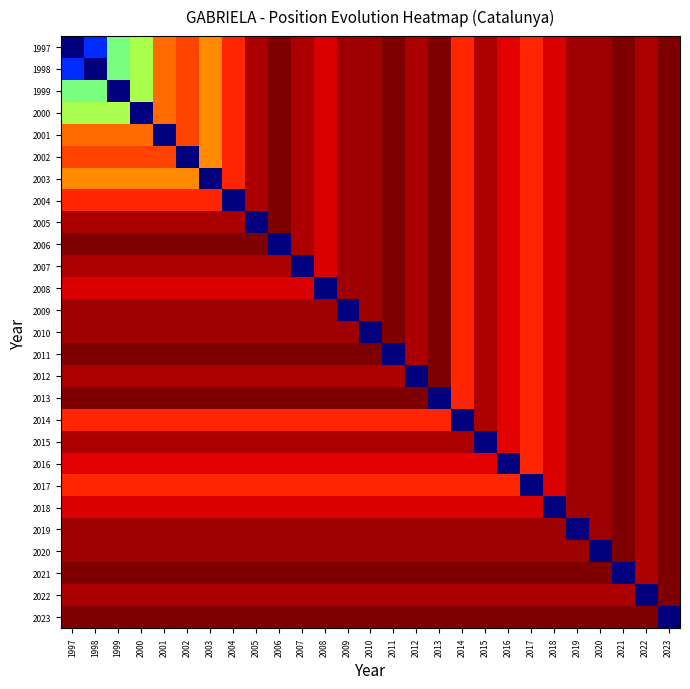

List the series in order of their peak value, highest first.

1997, 1998, 1999, 2000, 2001, 2002, 2003, 2004, 2005, 2006, 2007, 2008, 2009, 2010, 2011, 2012, 2013, 2014, 2015, 2016, 2017, 2018, 2019, 2020, 2021, 2022, 2023